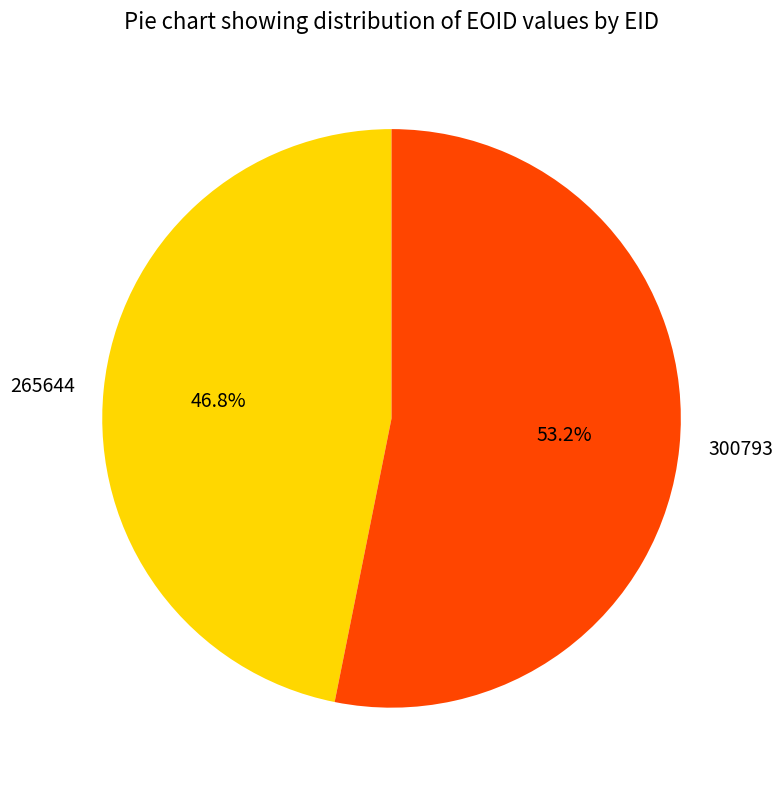

Combined, what portion of the pie is 300793 and 265644?

100.0%